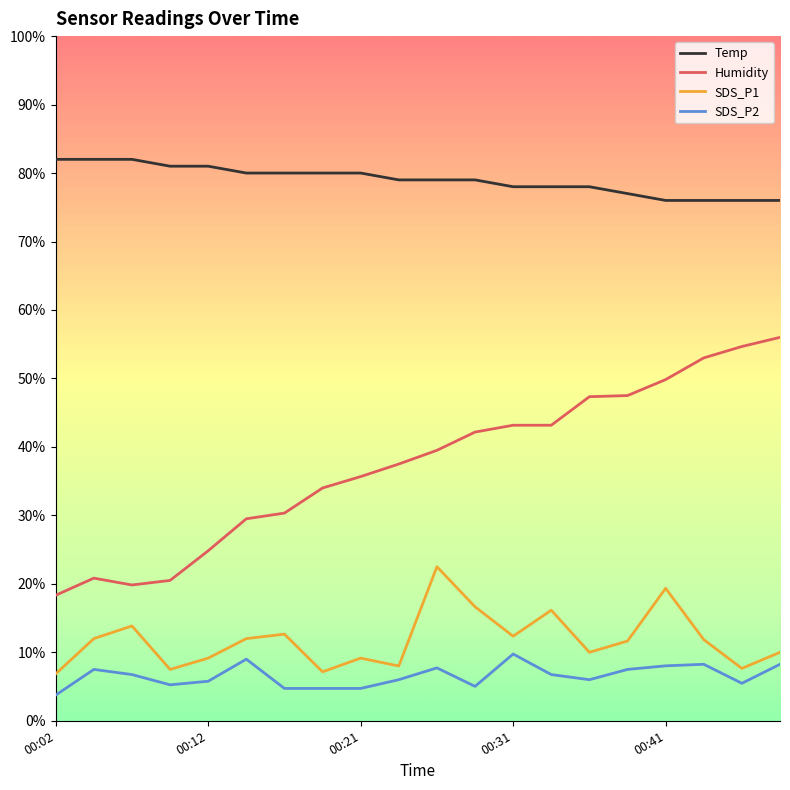

How many lines are shown in the chart?

4